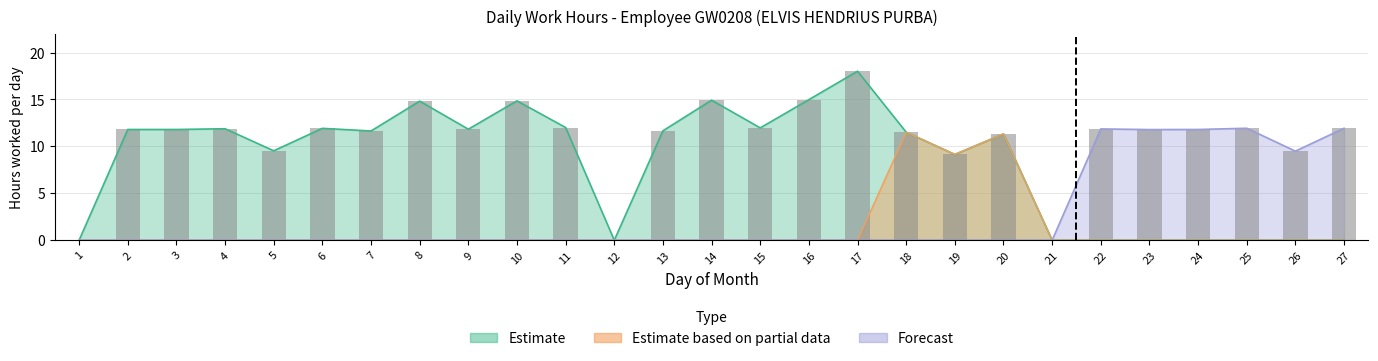

Rank the categories by value from lowest to highest.

1, 12, 21, 19, 26, 5, 20, 18, 7, 13, 23, 2, 3, 24, 9, 22, 4, 6, 25, 27, 15, 11, 8, 10, 14, 16, 17